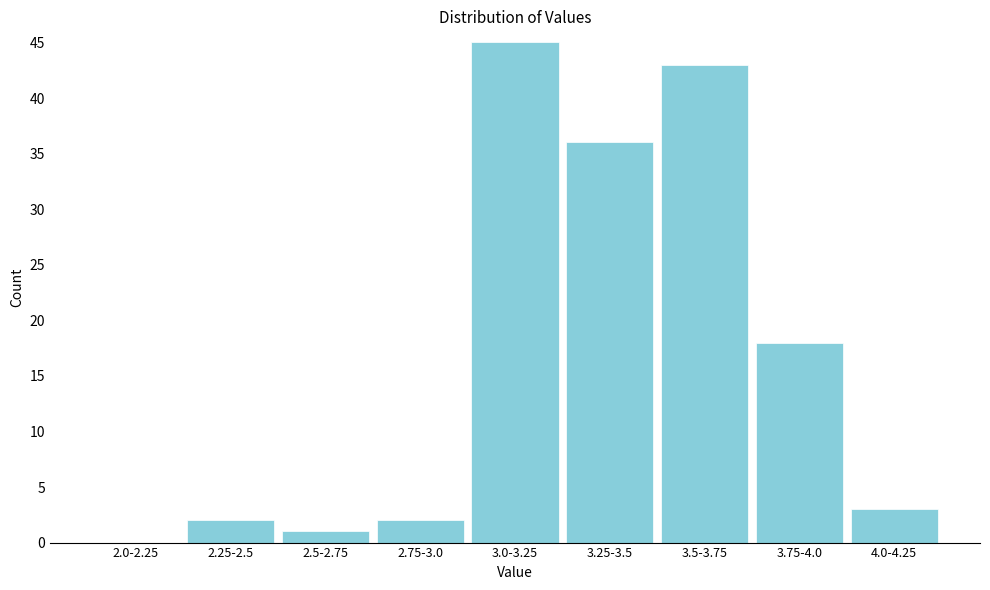

Reading left to right, transcribe all the data shown in this chart.

2.0-2.25=0	2.25-2.5=2	2.5-2.75=1	2.75-3.0=2	3.0-3.25=45	3.25-3.5=36	3.5-3.75=43	3.75-4.0=18	4.0-4.25=3